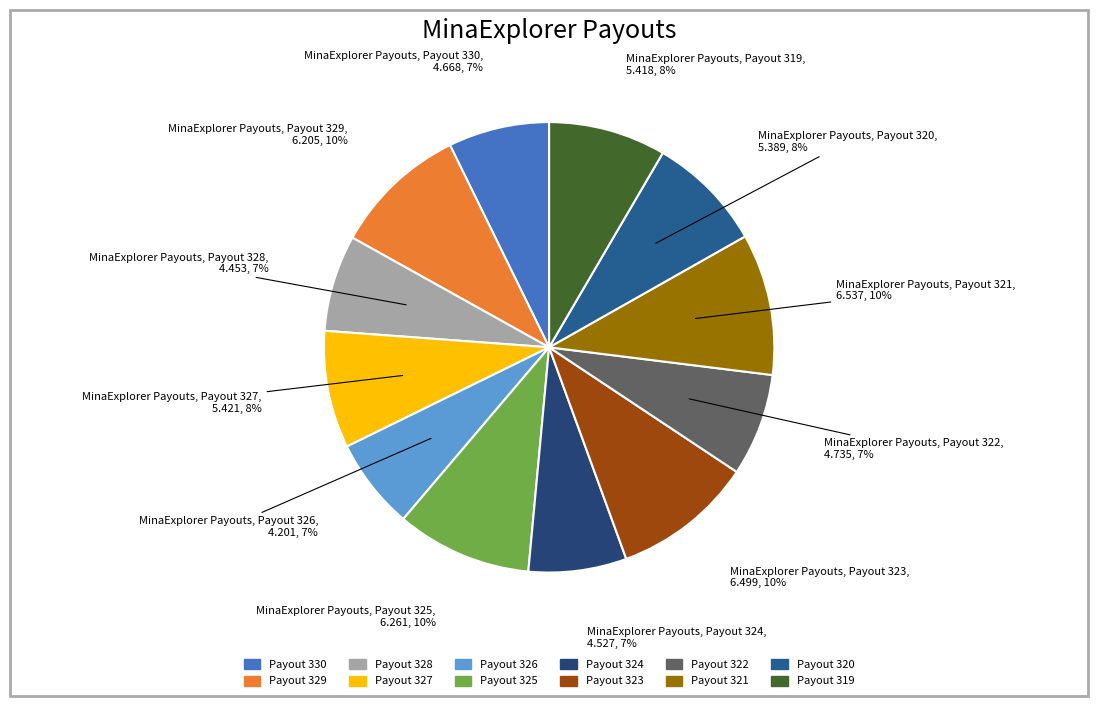

What percentage is the Payout 326 slice, to the nearest percent?

7%